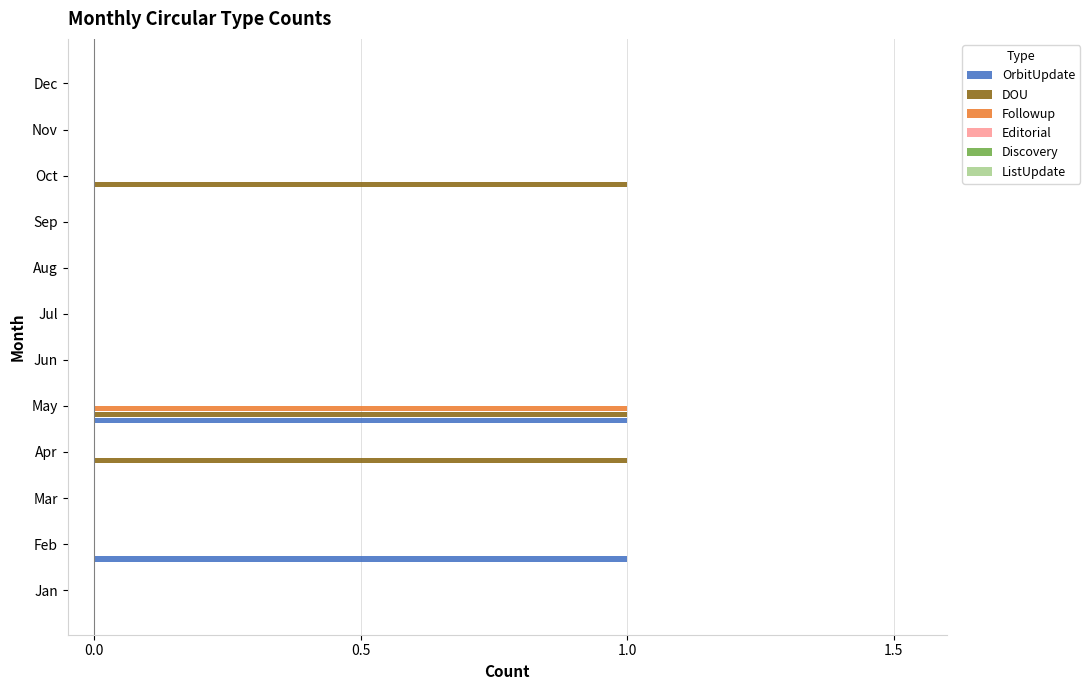

At which category is the sum across all series the highest?

May